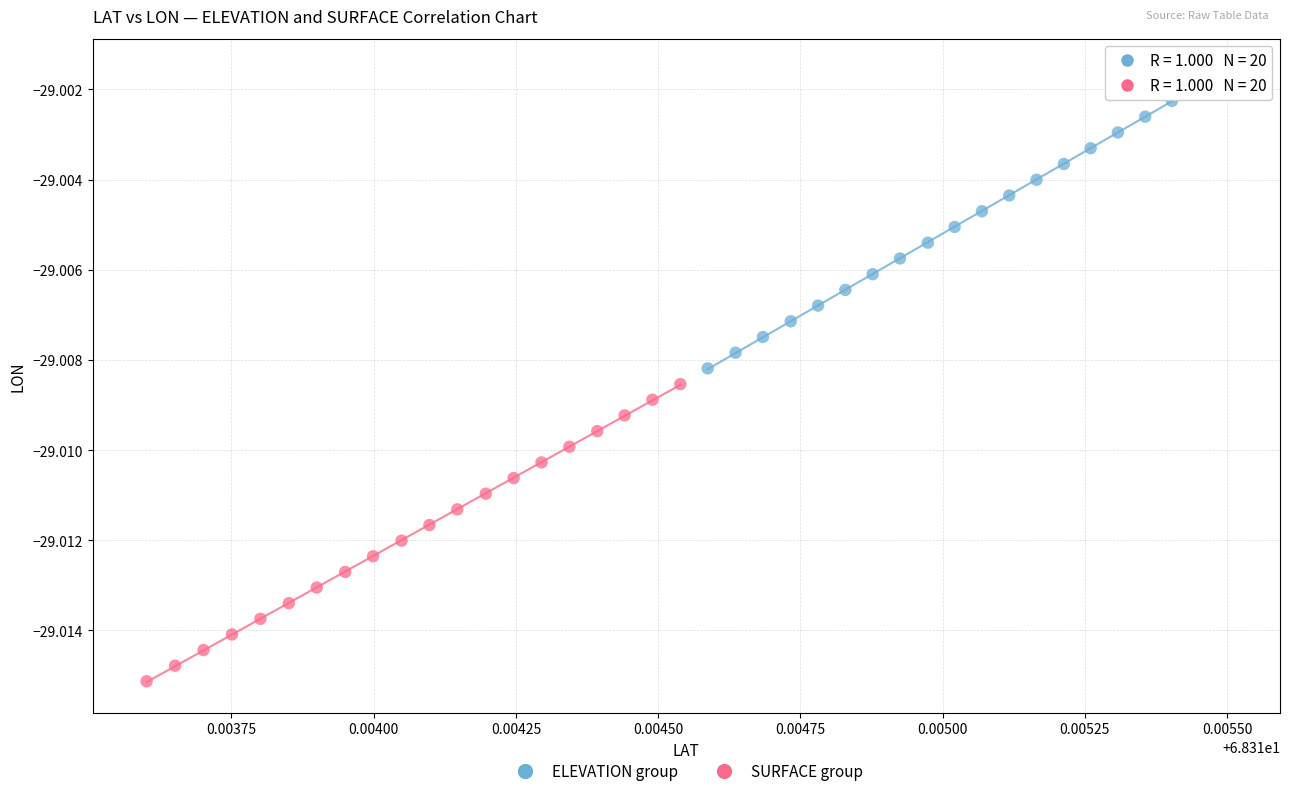

Which series contains the lowest Y value?

SURFACE group